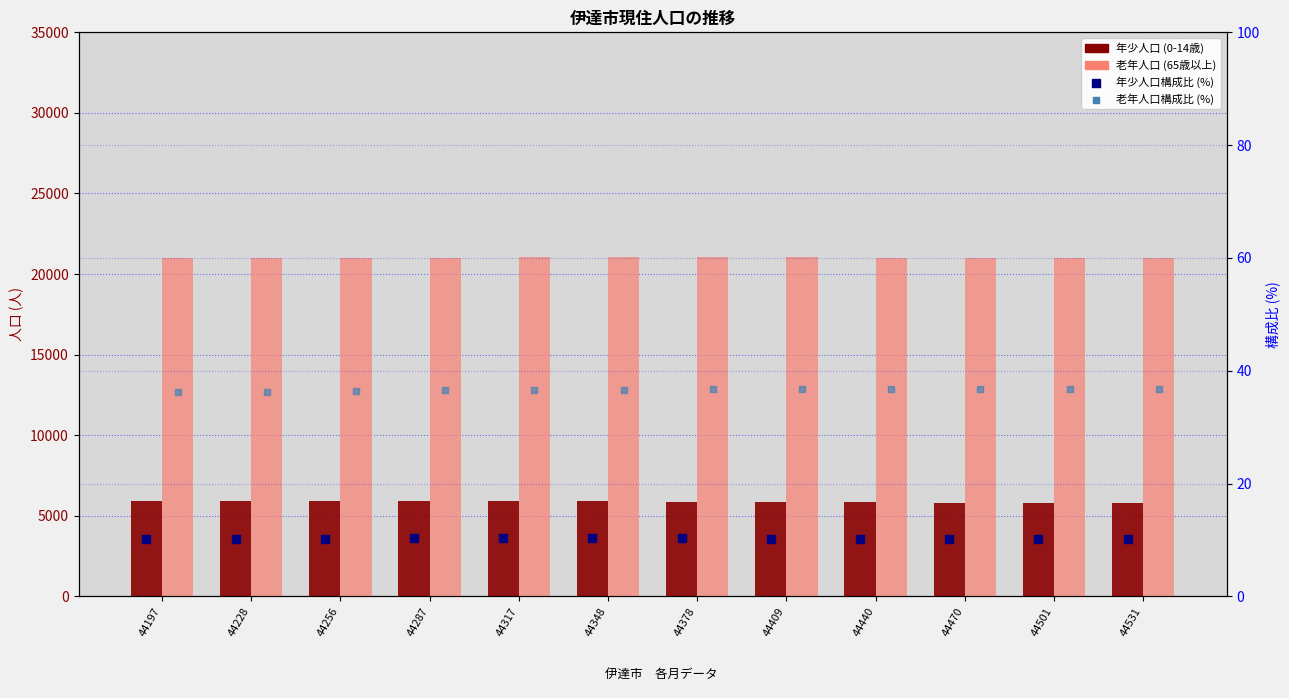

At how many categories does at least one series exceed 5031?

12